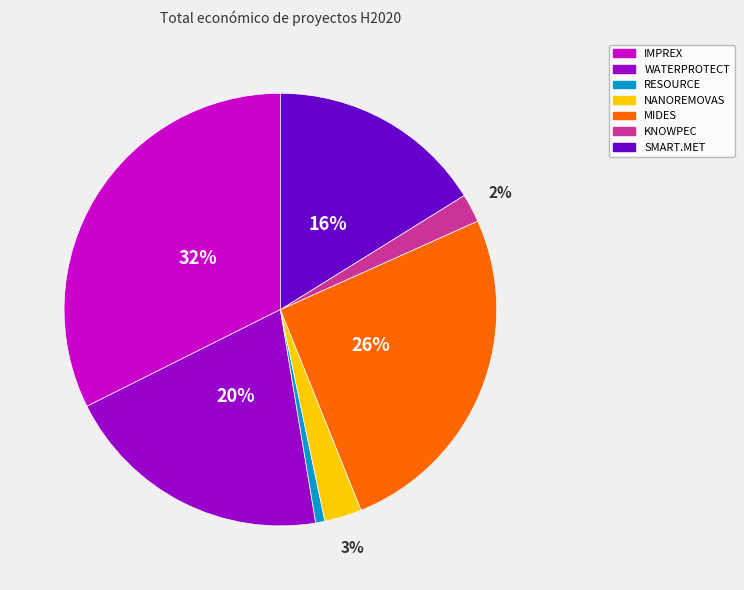

To the nearest percent, what is the difference between the IMPREX and WATERPROTECT slice percentages?

12%